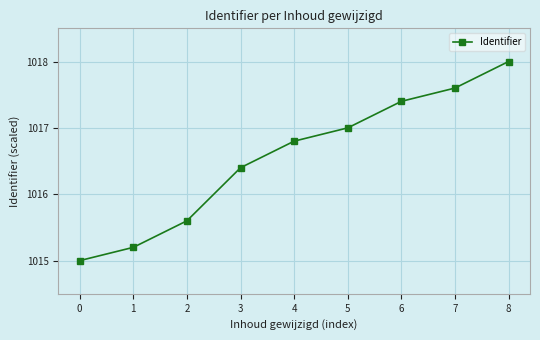

How many data points are less than 1016?

3